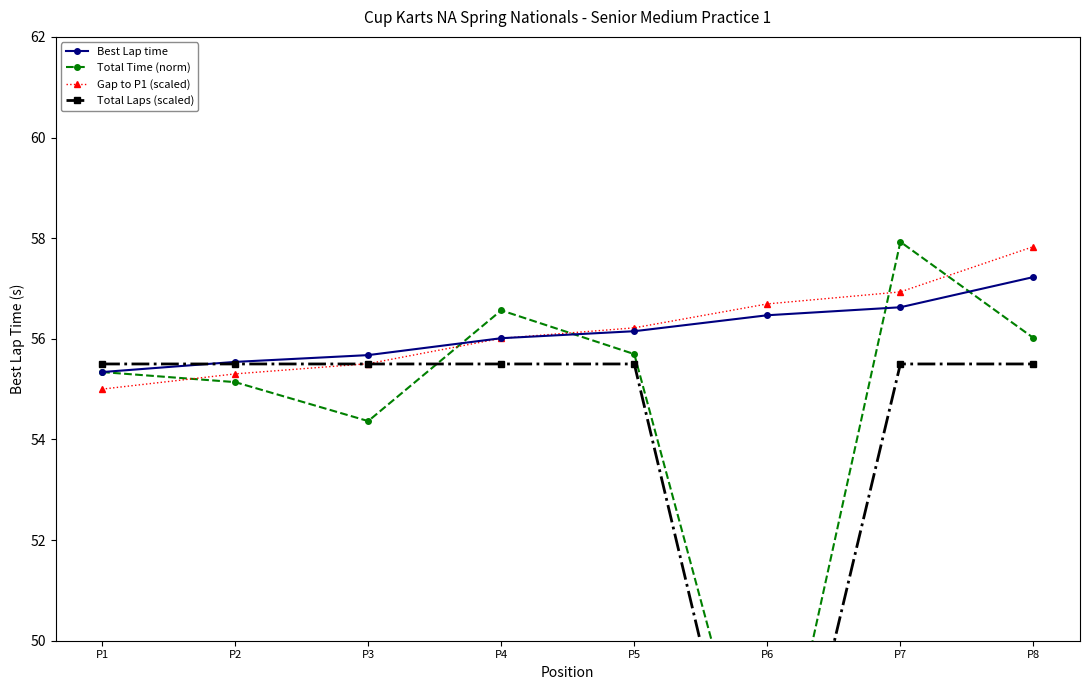

Between P6 and P8, which series saw the biggest shift?

Total Laps (scaled)